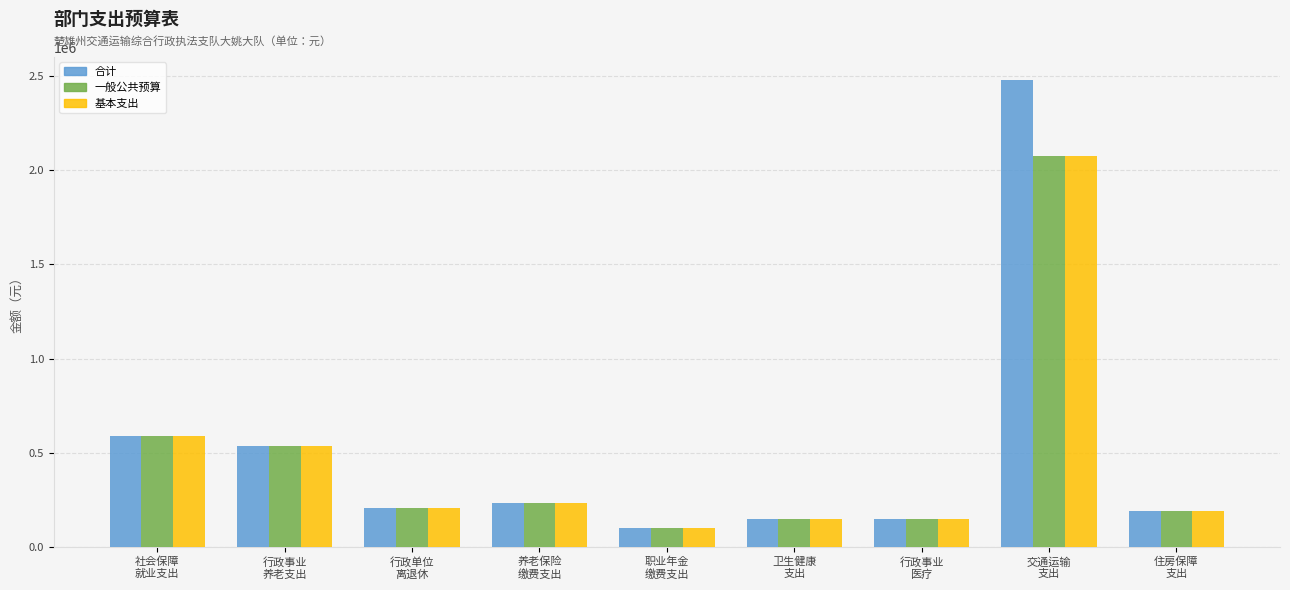

How many groups of bars are there?

9